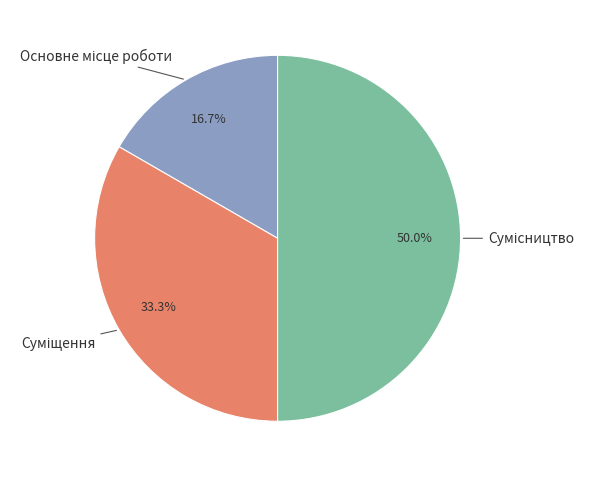

How much of the chart is everything except Основне місце роботи?

83.3%